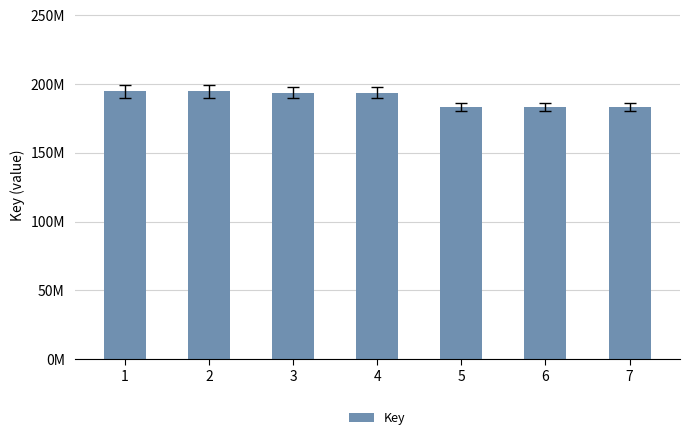

Are the bars horizontal?

No